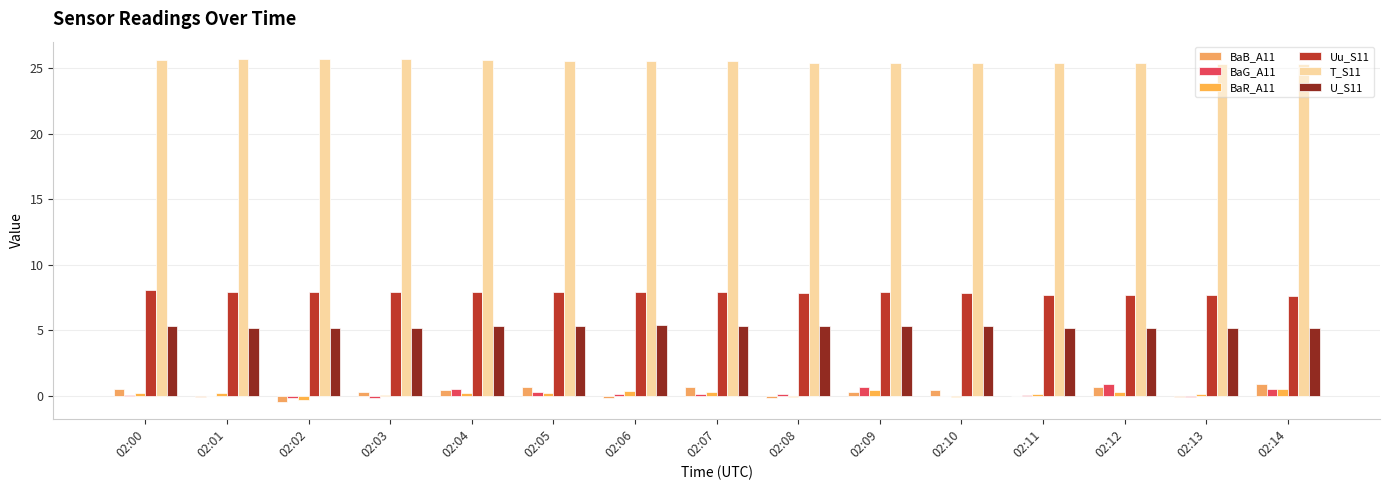

How many groups of bars are there?

15